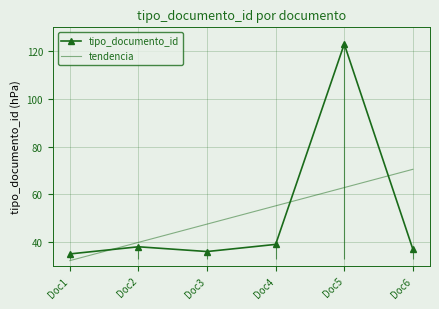

Is this an area chart (filled region under the line)?

No